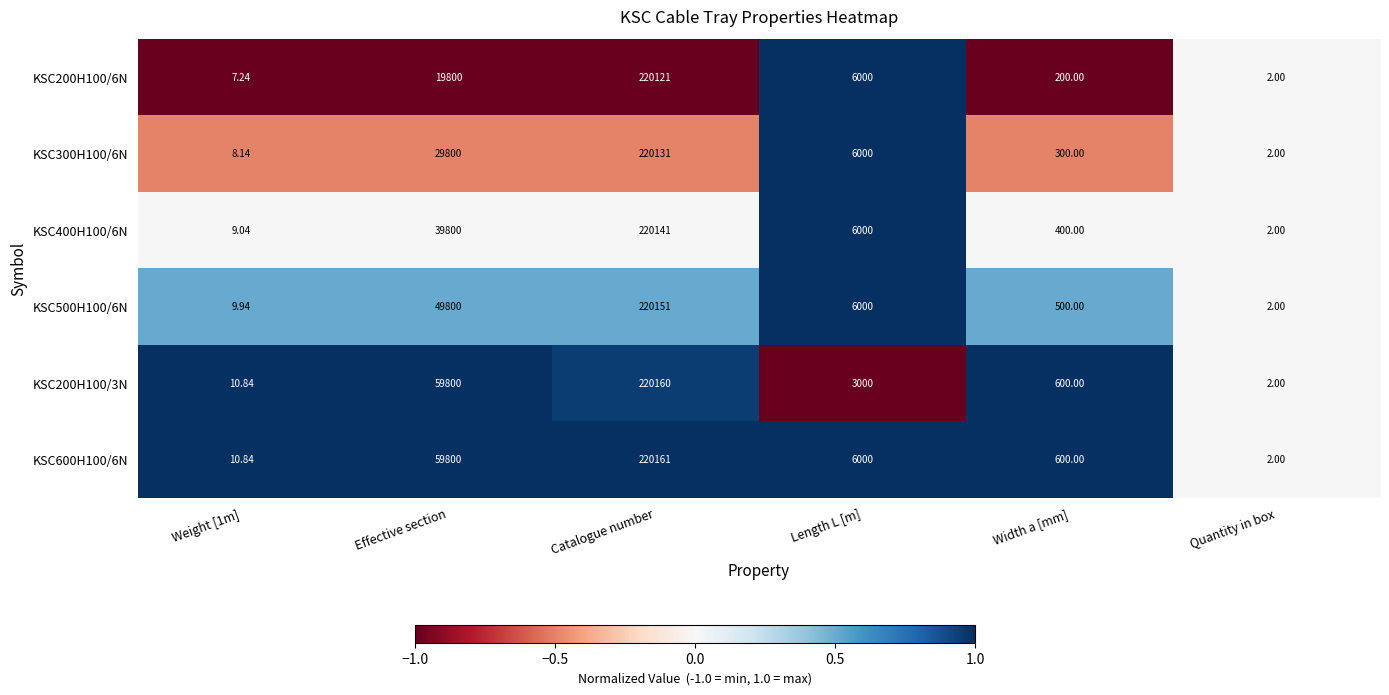

Is the value of KSC500H100/6N at Width a [mm] greater than the value of KSC600H100/6N at Catalogue number?

No